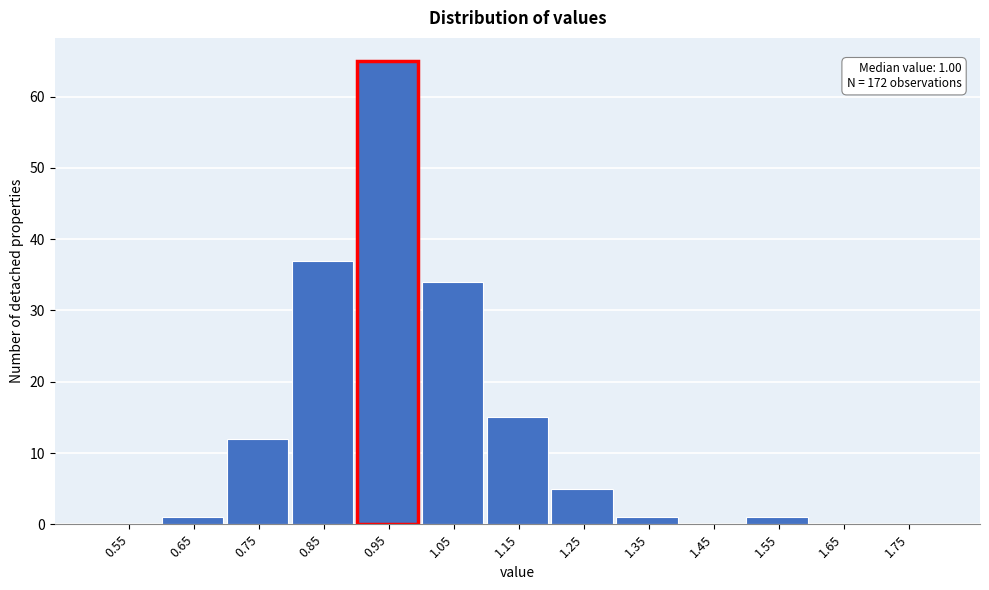

Reading right to left, extract all data points from this chart.

1.75=0	1.65=0	1.55=1	1.45=0	1.35=1	1.25=5	1.15=15	1.05=34	0.95=65	0.85=37	0.75=12	0.65=1	0.55=0